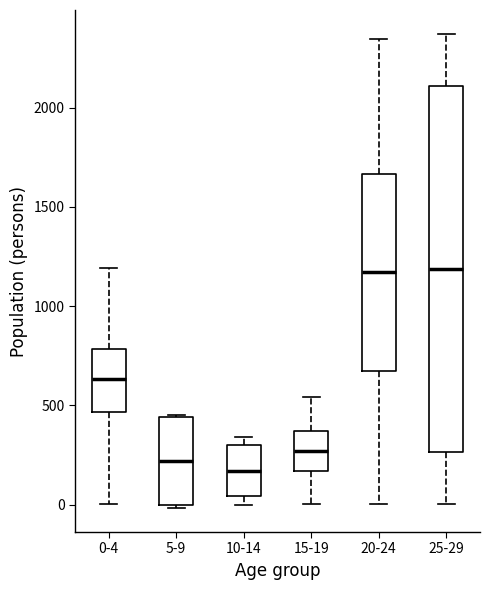

Reading left to right, transcribe this box plot: for each box, give where its median line is, the range the box spans, and where its two whiskers end, as read against the y-axis. The values are not printed on the chart, so give them approximately, as read against the axis.

0-4: median 650, box 450 to 800, whiskers 0 to 1200
5-9: median 200, box 0 to 450, whiskers 0 to 450
10-14: median 150, box 50 to 300, whiskers 0 to 350
15-19: median 250, box 150 to 350, whiskers 0 to 550
20-24: median 1150, box 650 to 1650, whiskers 0 to 2350
25-29: median 1200, box 250 to 2100, whiskers 0 to 2350